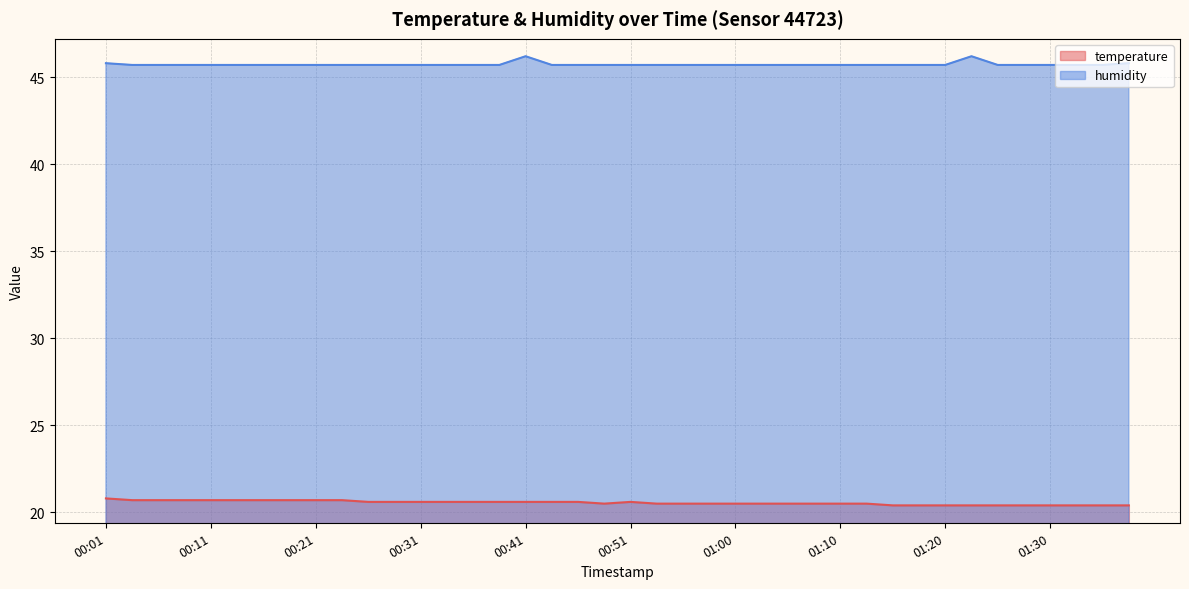

True or false: humidity and temperature intersect in this chart.

False